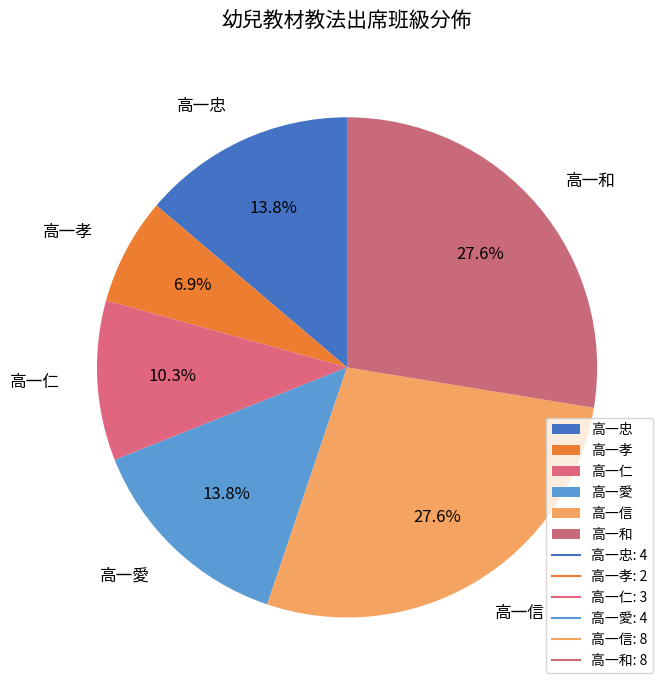

The 高一和 slice represents 14% of the pie. True or false?

False